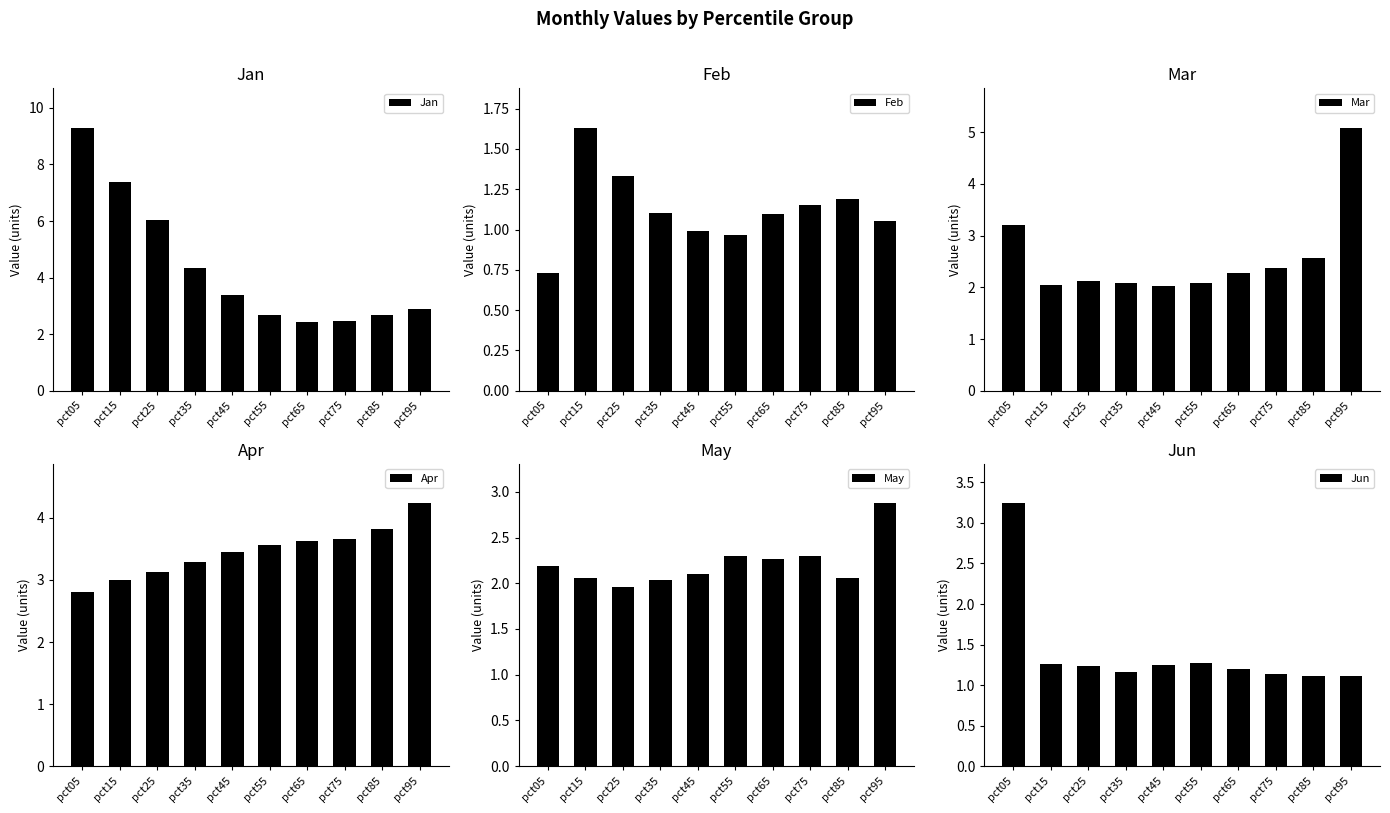

What is the difference between the highest and lowest values at pct65?

2.5